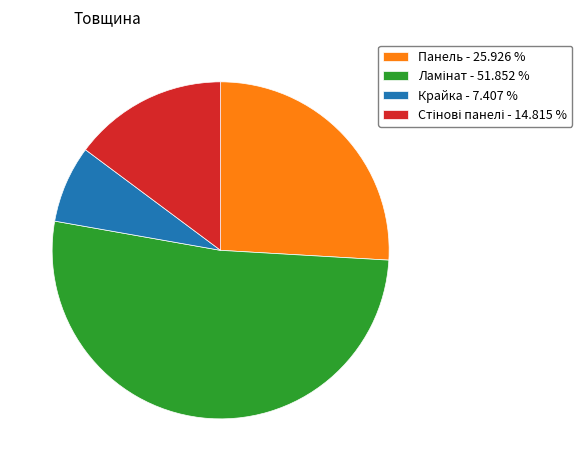

What is the ratio of the value at Крайка - 7.407 % to the value at Панель - 25.926 %?

0.3